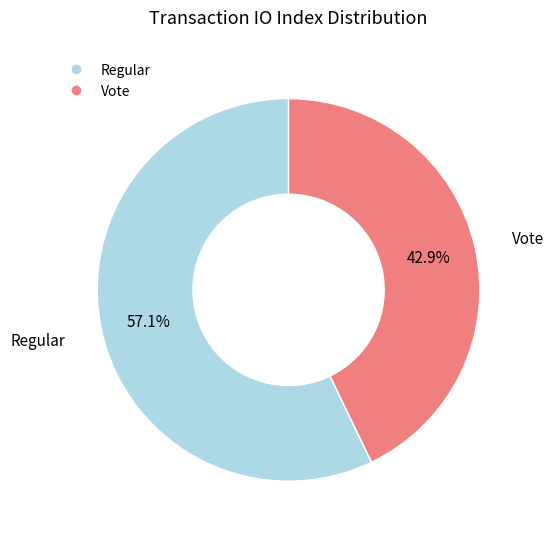

Is there a majority slice in this chart?

Yes